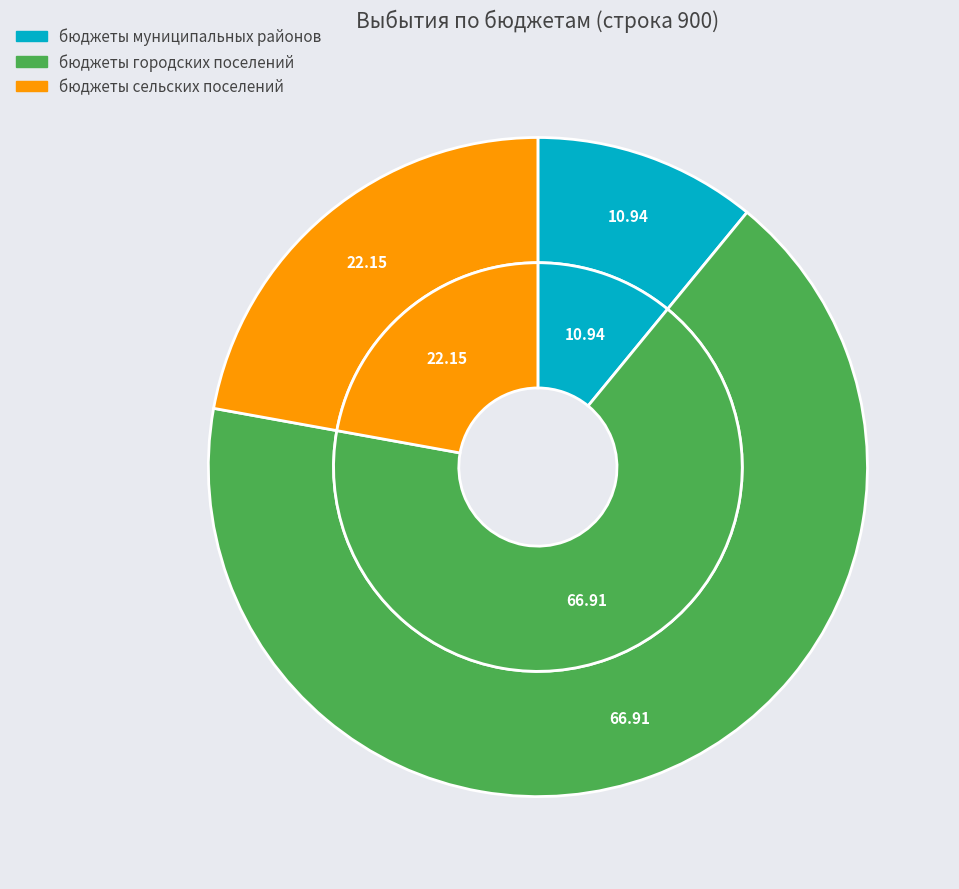

To the nearest percent, what is the average slice percentage?

33%